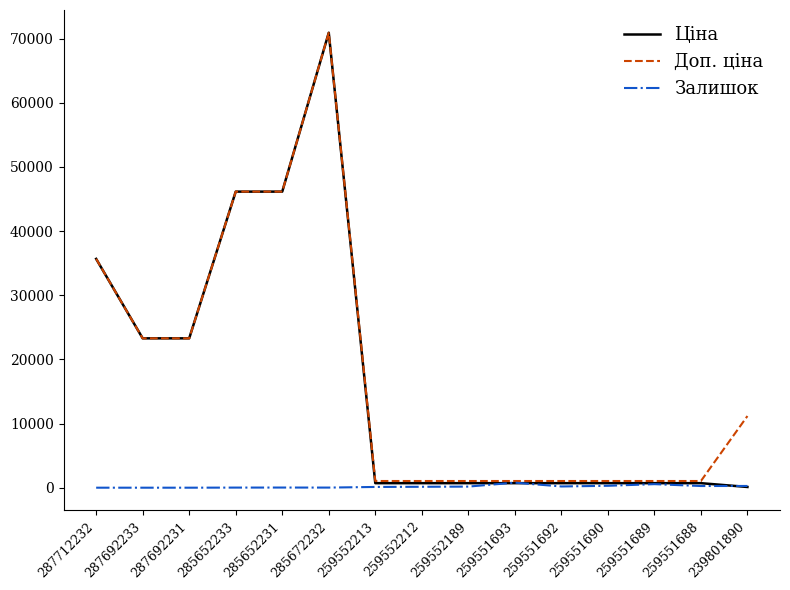

Which series has the widest spread of values?

Ціна